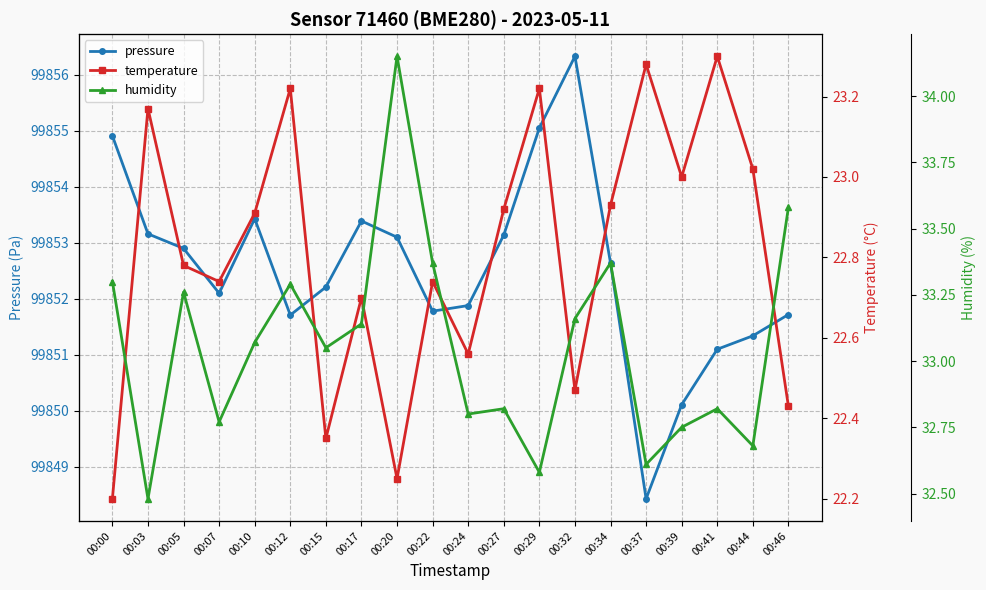

At 00:24, list the series in order from smallest to largest.

temperature, humidity, pressure